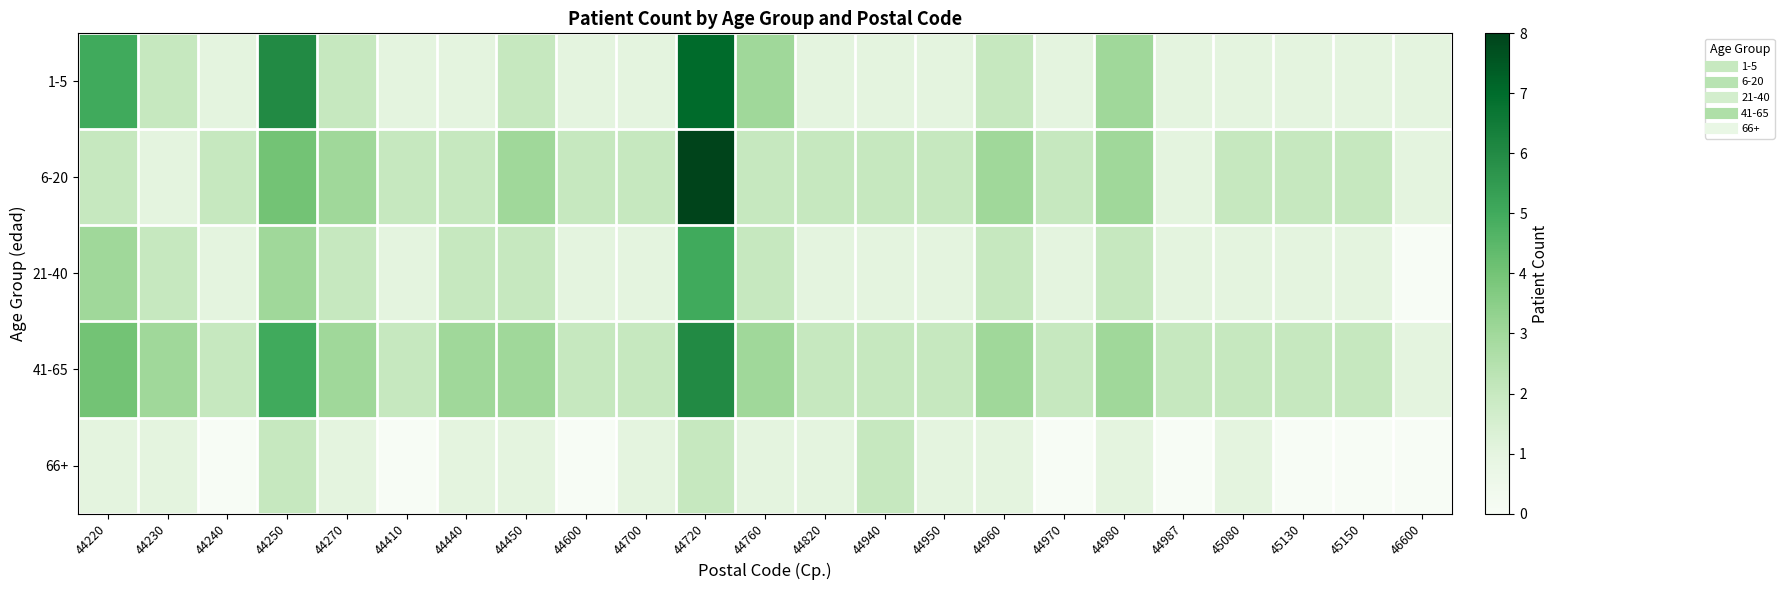

Rank the series at 44270 from lowest to highest value.

66+, 1-5, 21-40, 6-20, 41-65